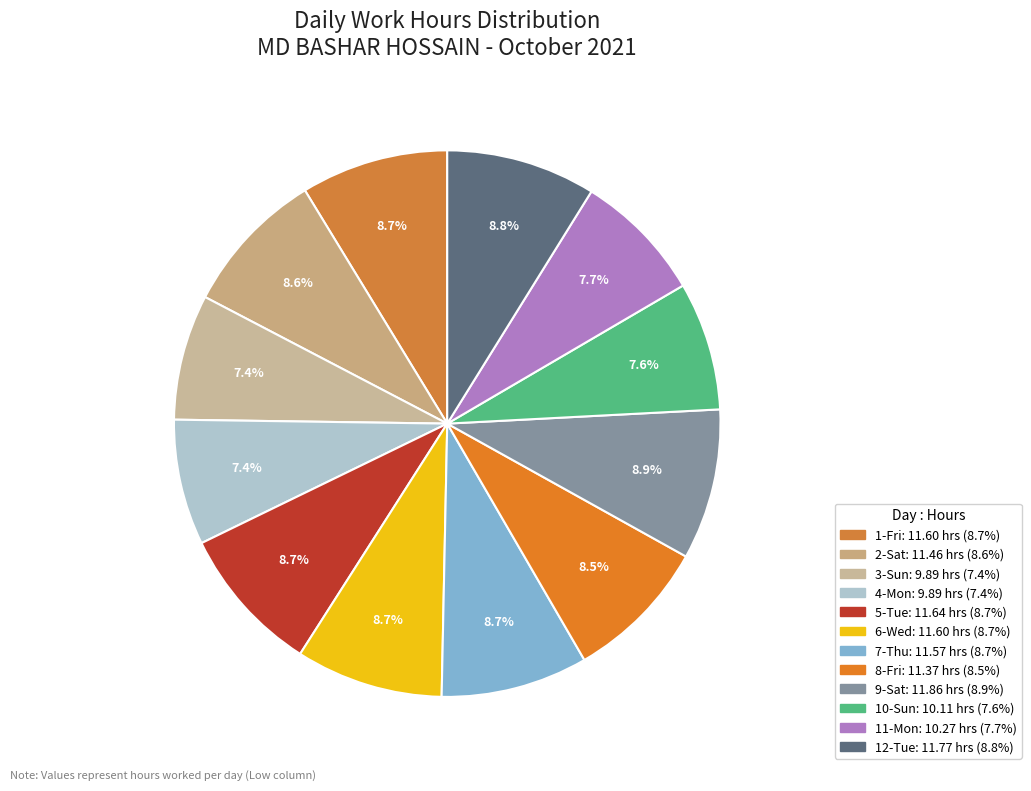

Between 2-Sat and 11-Mon, which is larger?

2-Sat